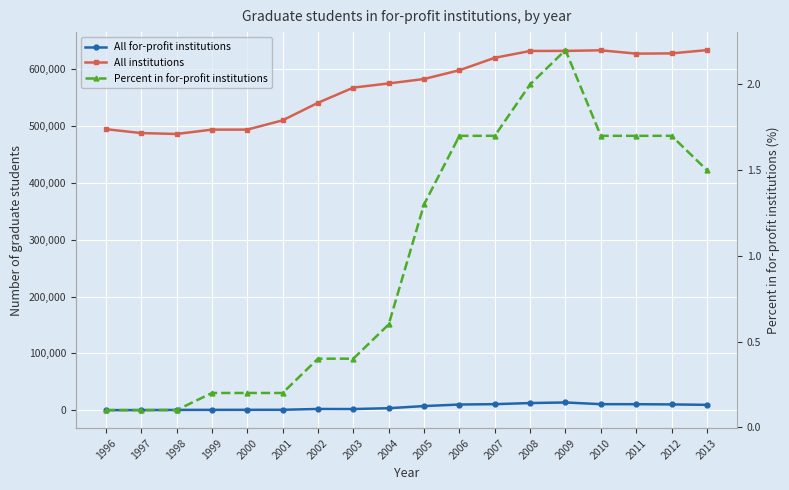

At how many categories does at least one series exceed 587515?

8